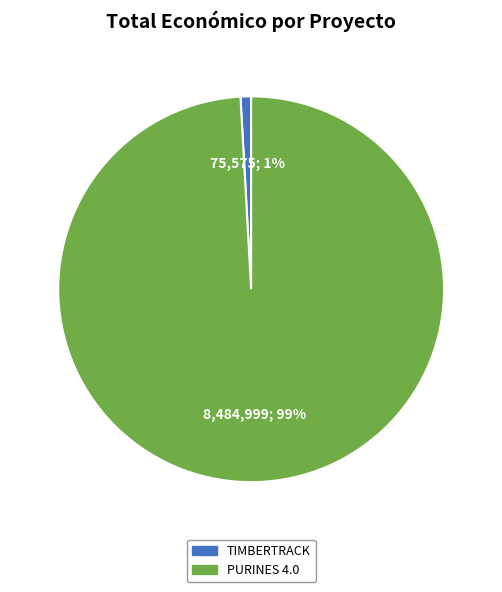

What percentage is the PURINES 4.0 slice, to the nearest percent?

99%